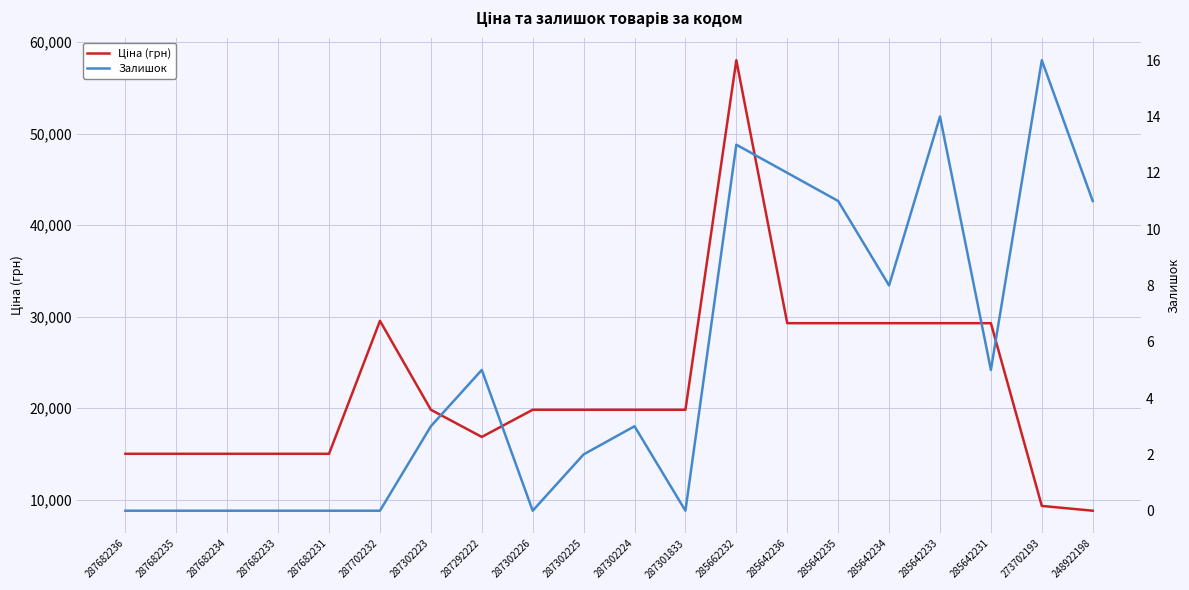

Is the value of Ціна (грн) at 287302226 greater than the value of Залишок at 287682235?

Yes